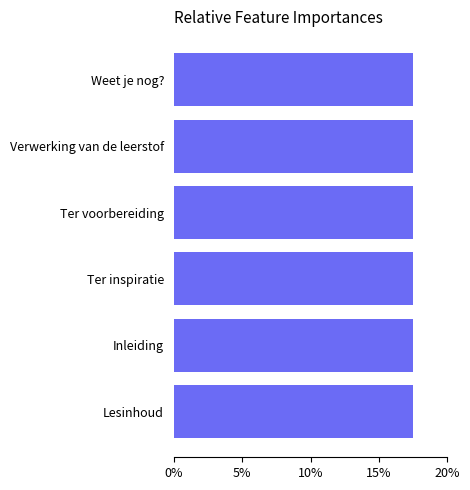

Count the values in the range 17 to 18.

6